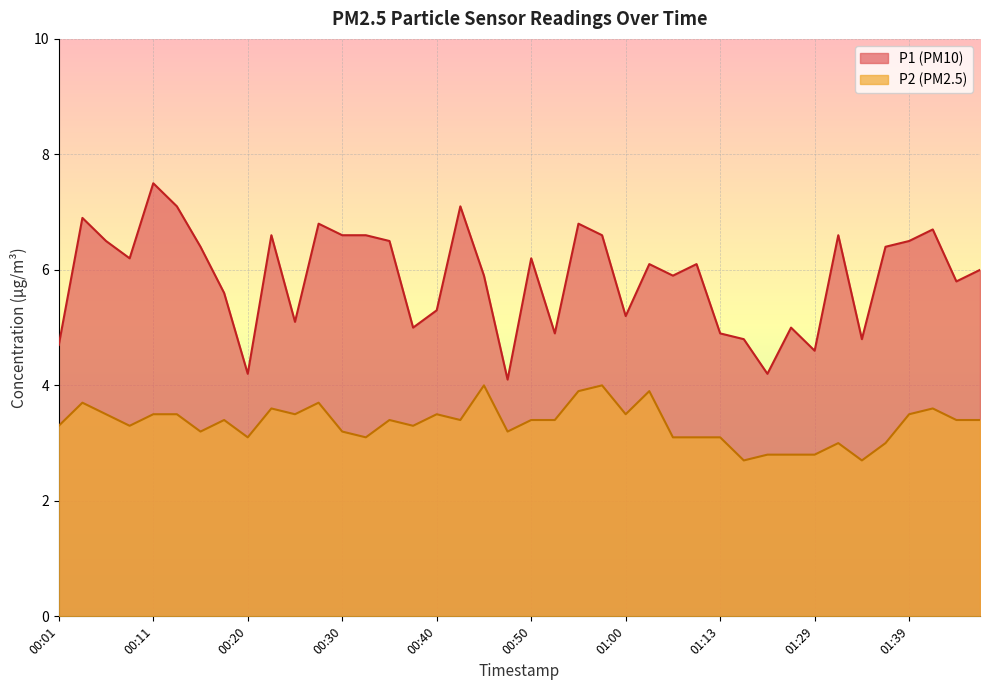

Count the number of data series in this chart.

2